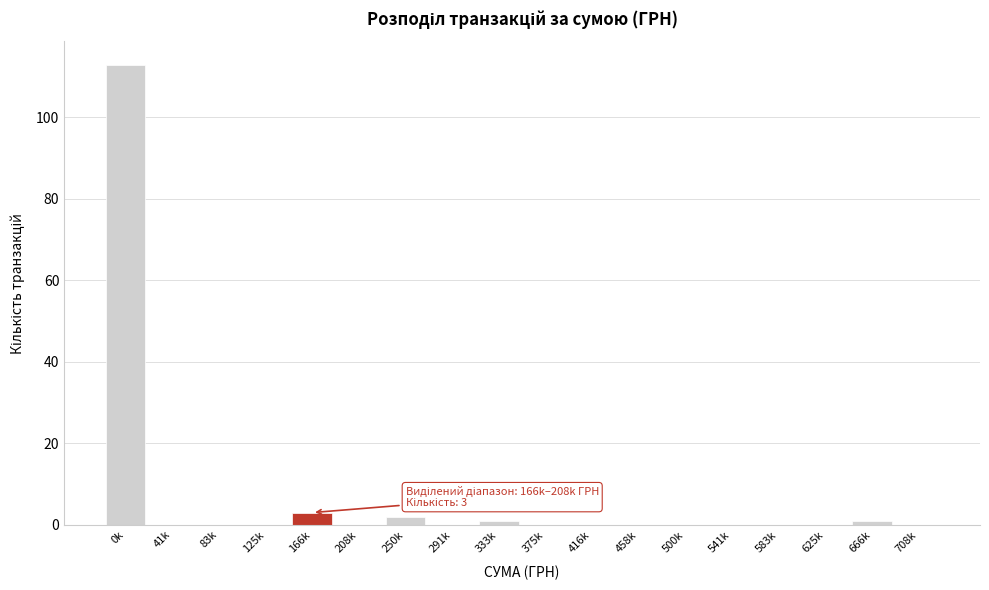

Reading left to right, what are all the values shown in this chart?

0k=113	41k=0	83k=0	125k=0	166k=3	208k=0	250k=2	291k=0	333k=1	375k=0	416k=0	458k=0	500k=0	541k=0	583k=0	625k=0	666k=1	708k=0